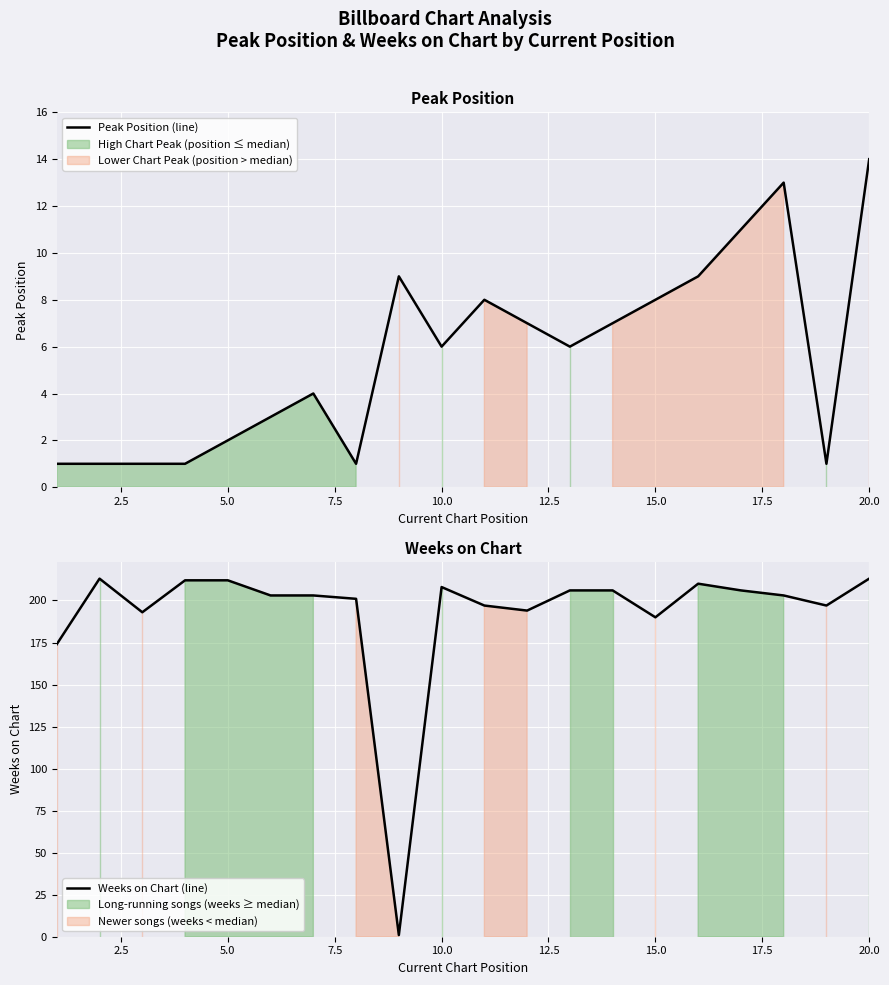

In Peak Position (line), how many points are higher than both neighbors (excluding endpoints)?

4